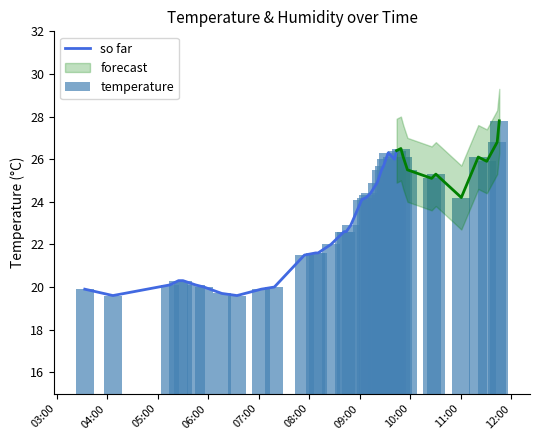

What is the greatest value displayed?

27.8